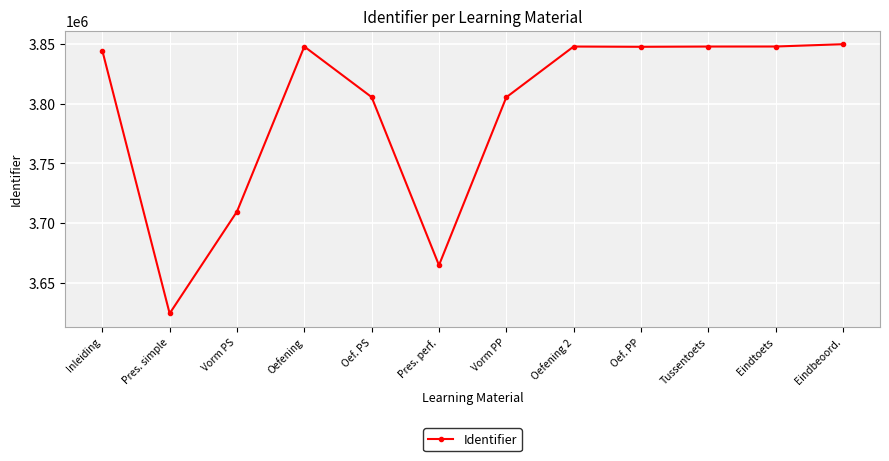

Which has a higher value, Oef. PS or Inleiding?

Inleiding